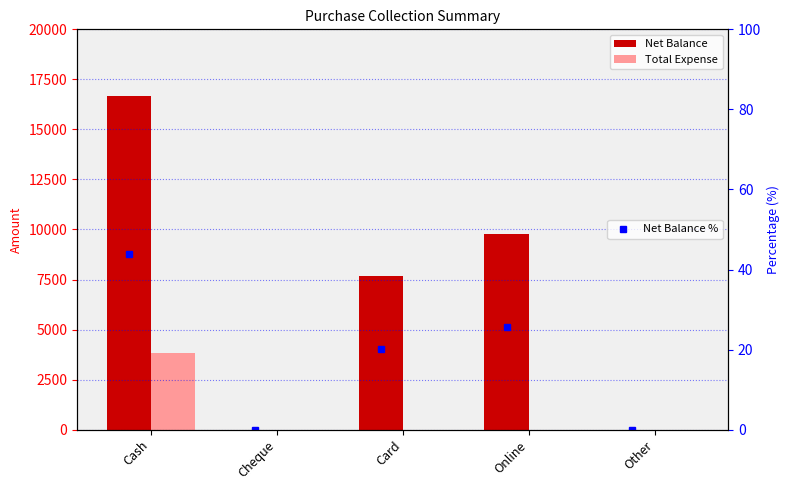

Between Card and Other, which series saw the biggest shift?

Net Balance